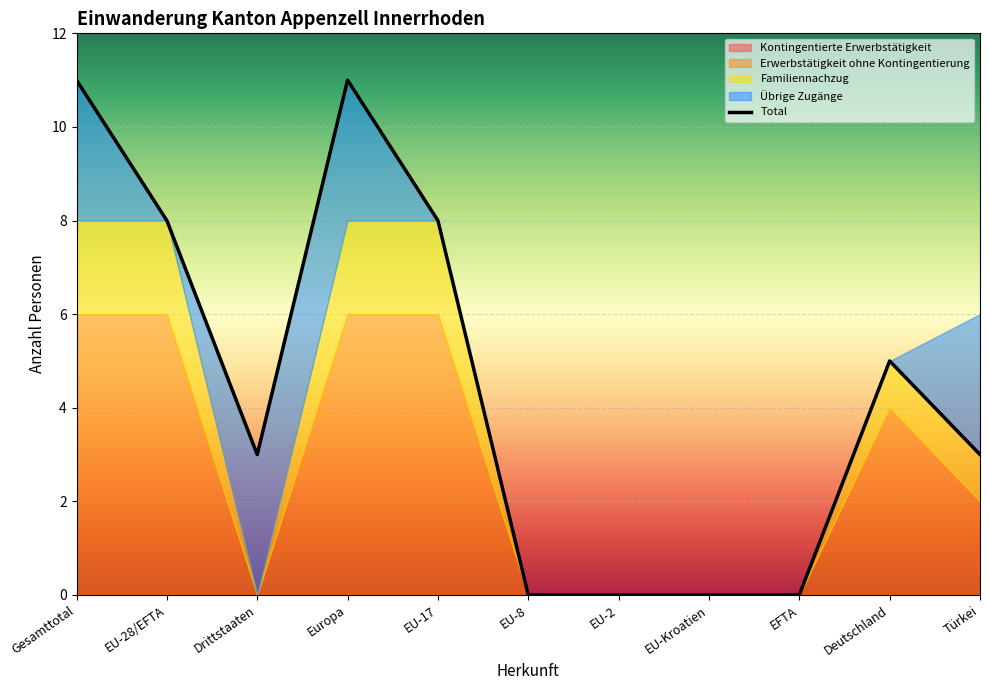

How many points are higher than both their immediate neighbors (excluding endpoints)?

2